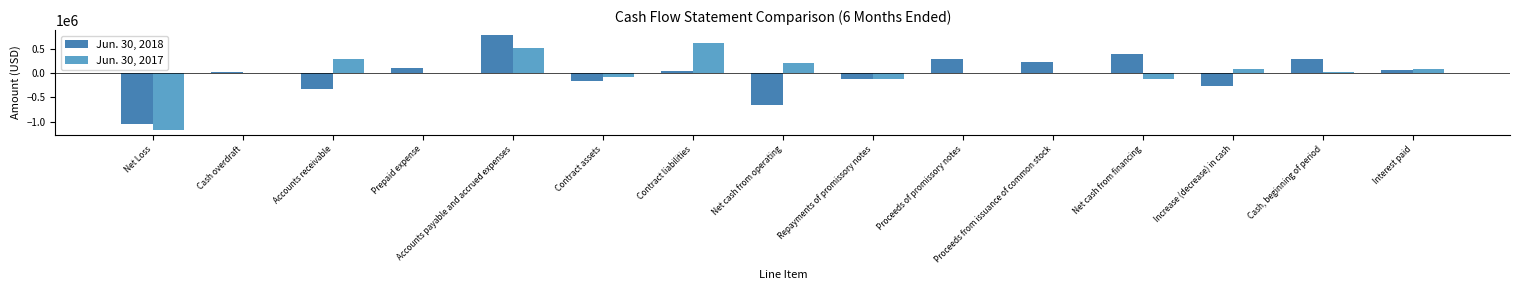

Which series has the widest spread of values?

Jun. 30, 2018